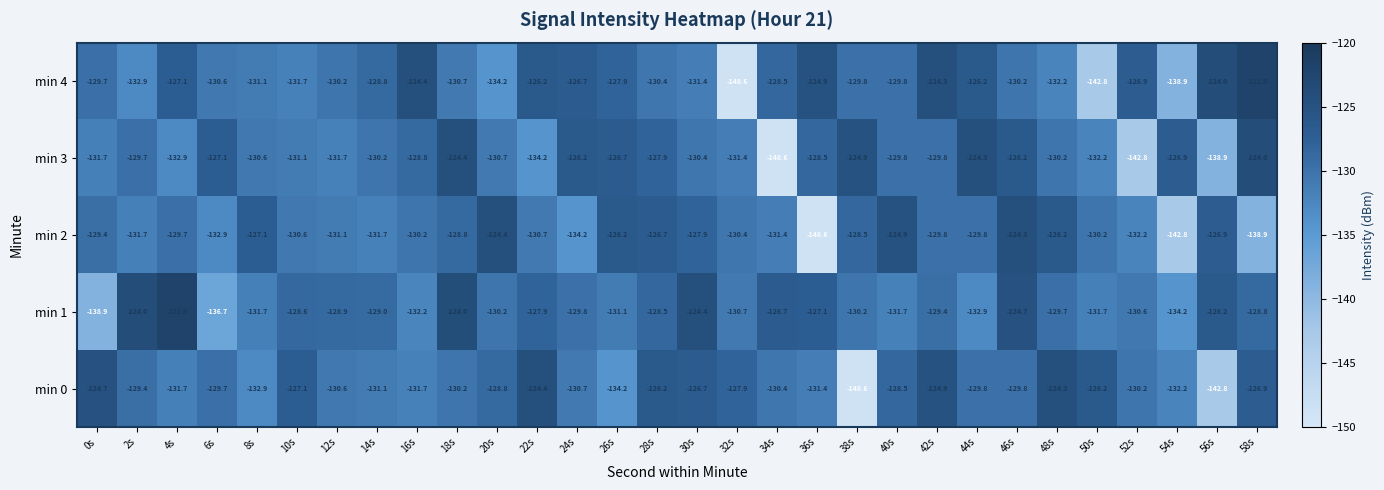

At which label does min 0 reach its minimum?

38s